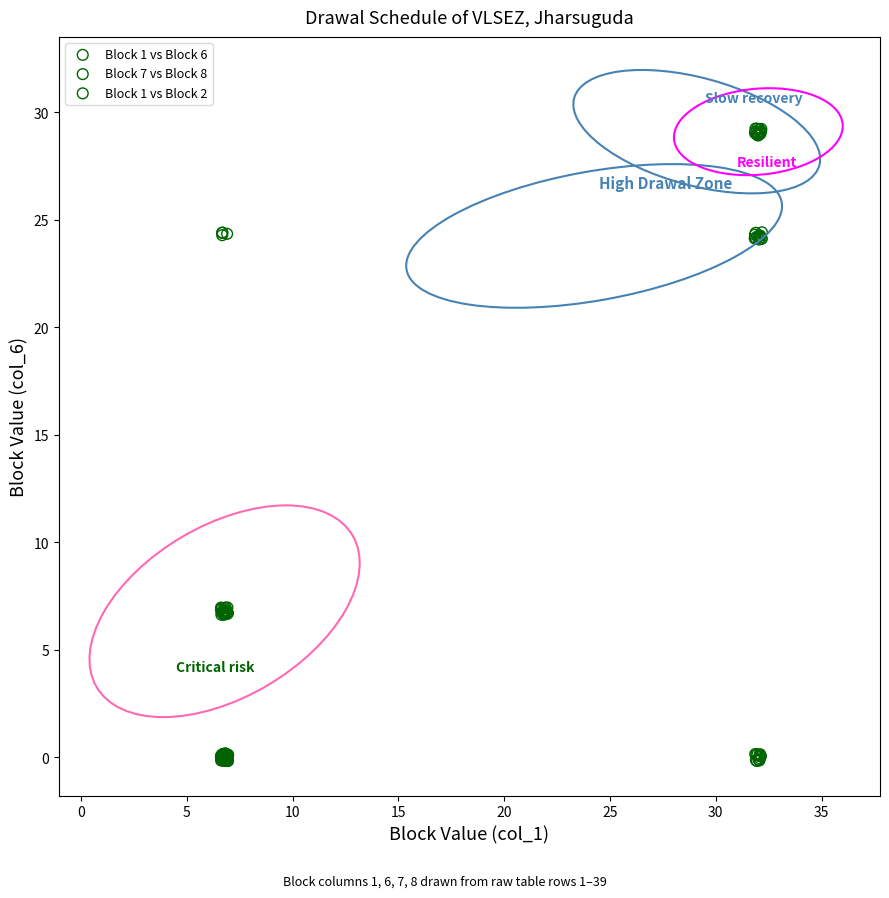

Which series has the largest Y range (max minus min)?

Block 1 vs Block 6